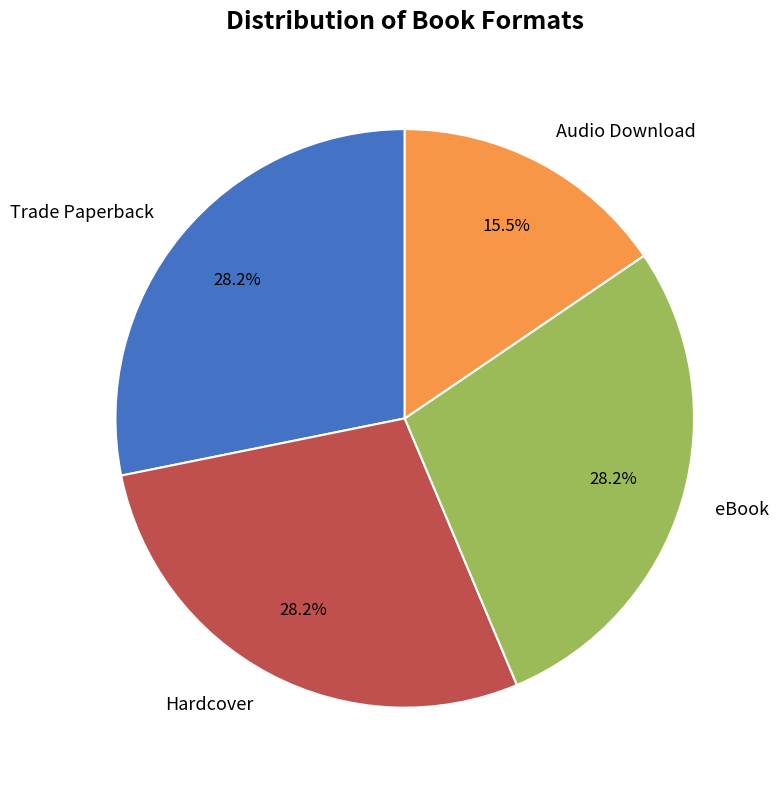

To the nearest percent, what percentage of the pie is Hardcover?

28%